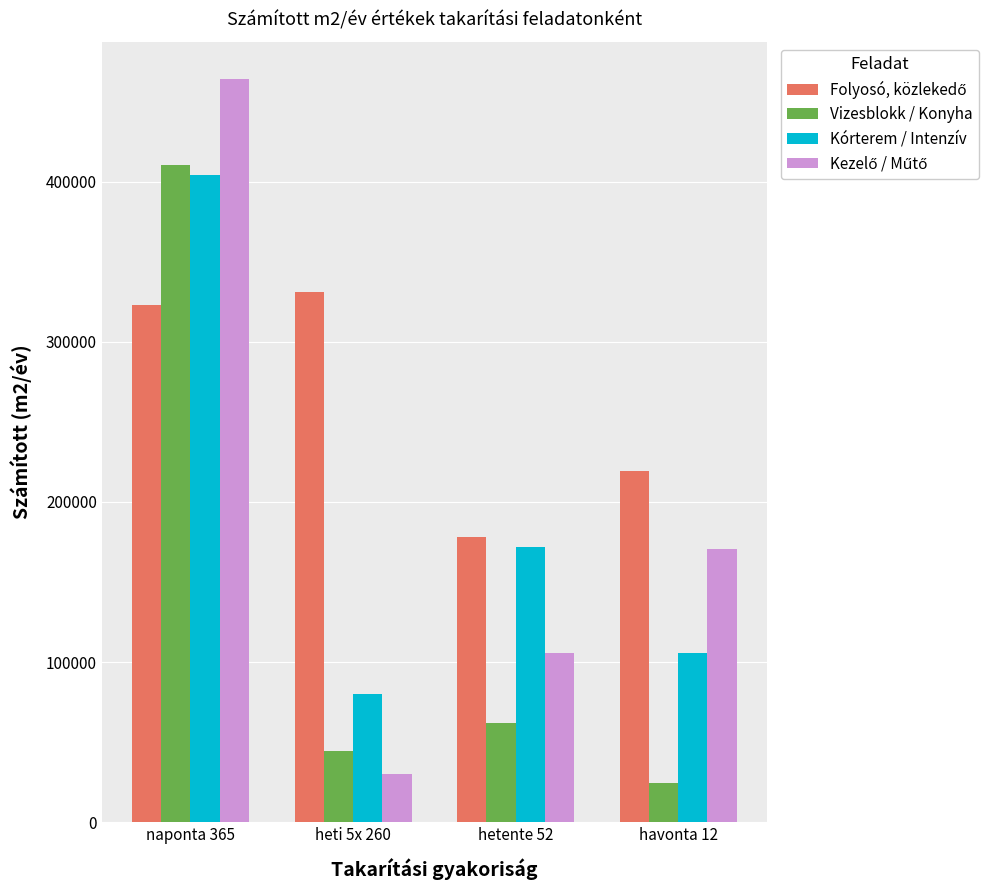

How many categories are shown in the chart?

4